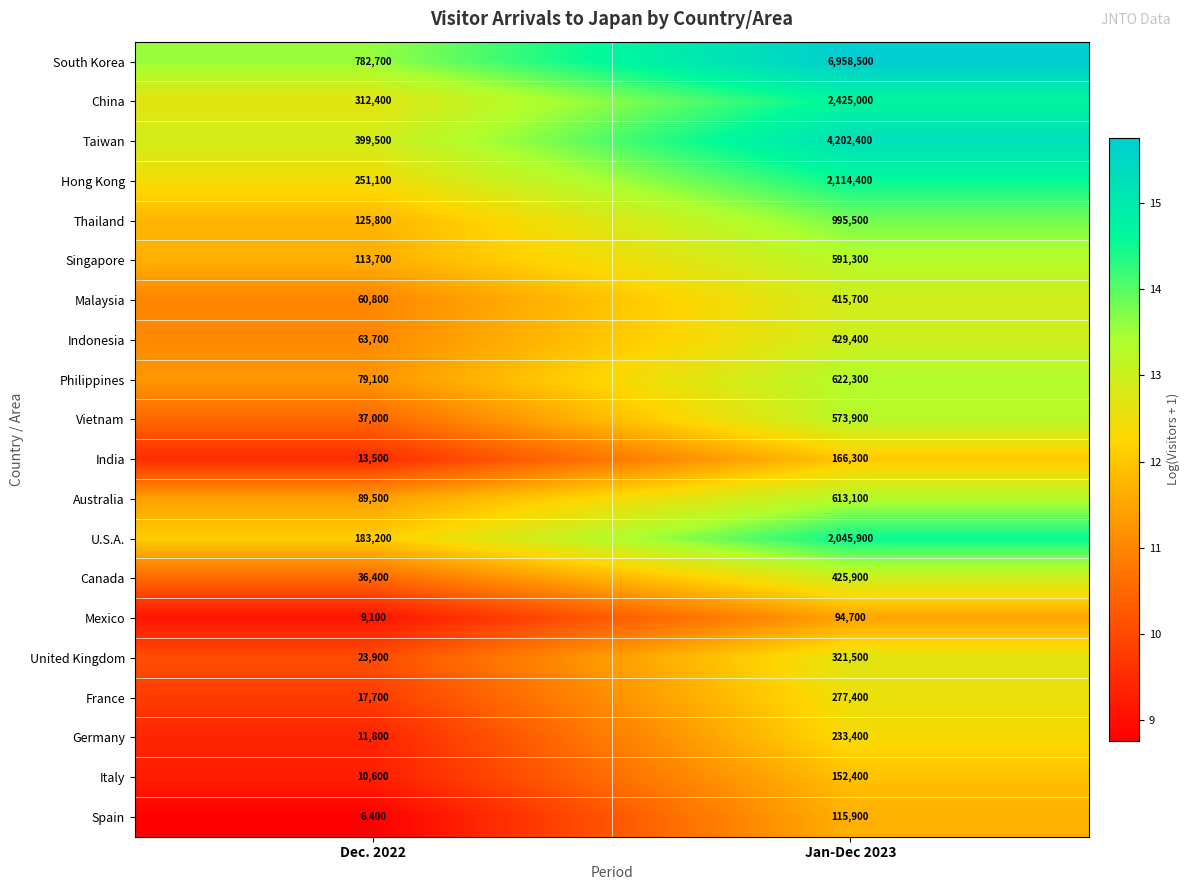

What is the highest value of the Italy series?

152400